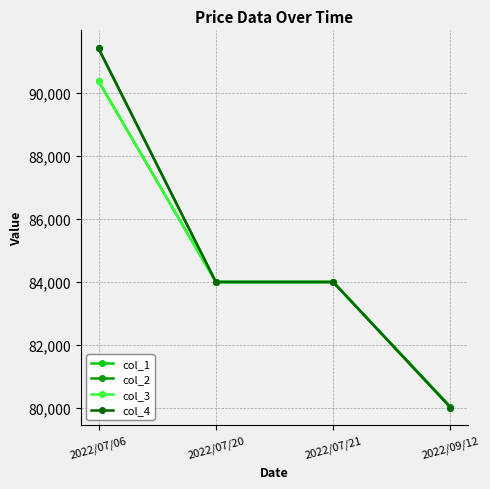

What is the label of the 4th point from the left?

2022/09/12